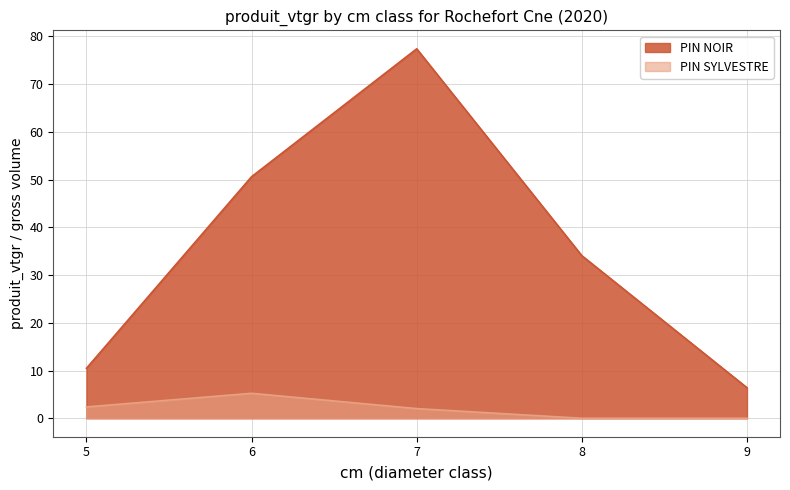

At which category is the sum across all series the highest?

7